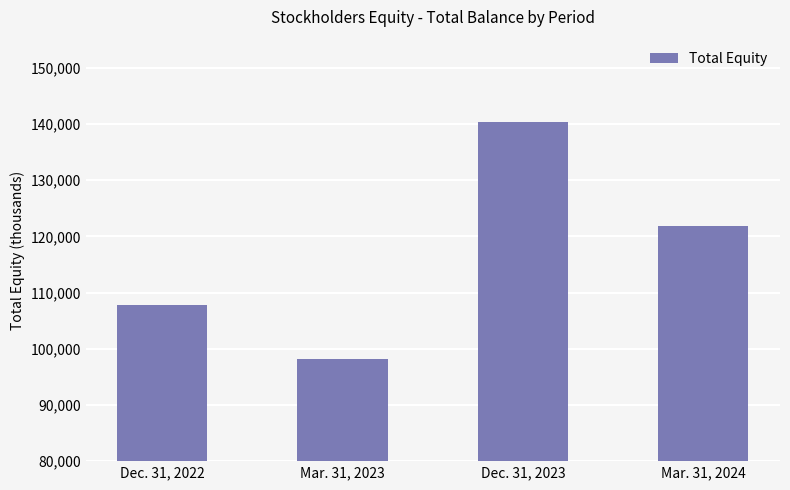

Is it true that the value at Mar. 31, 2024 is 121861?

True